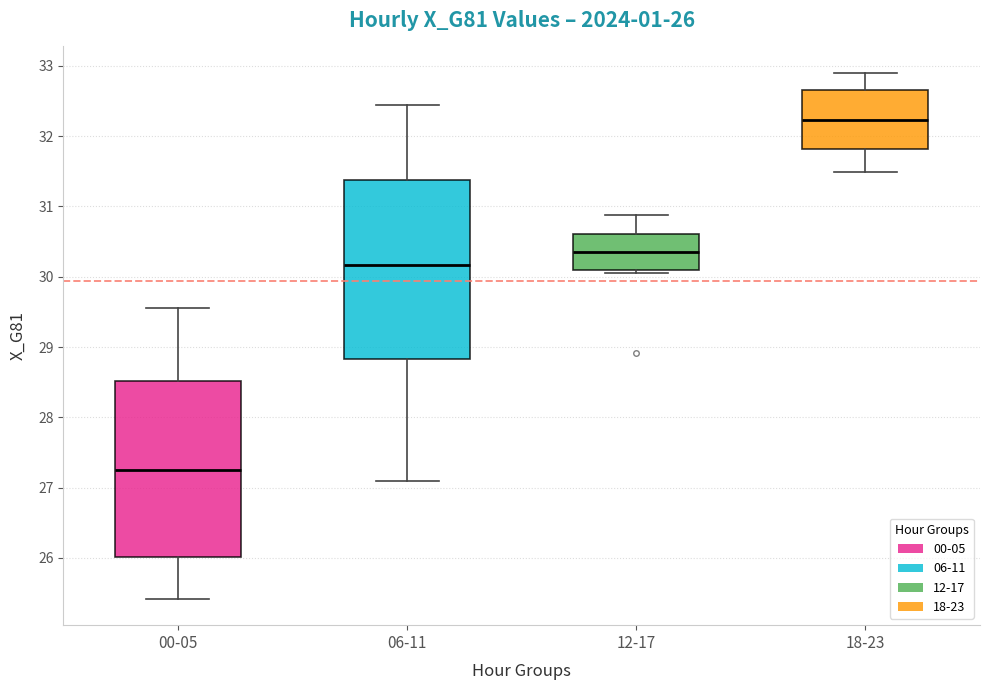

Which box has the highest median line?

18-23